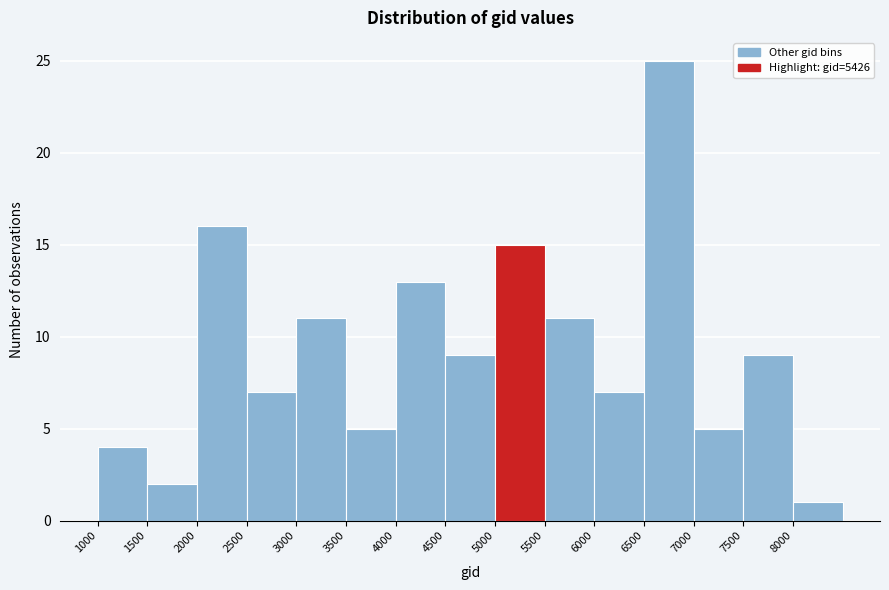

What is the height of the bar covering 7000 to 7500 on the x-axis? The values are not printed on the chart, so give them approximately, as read against the axis.

5